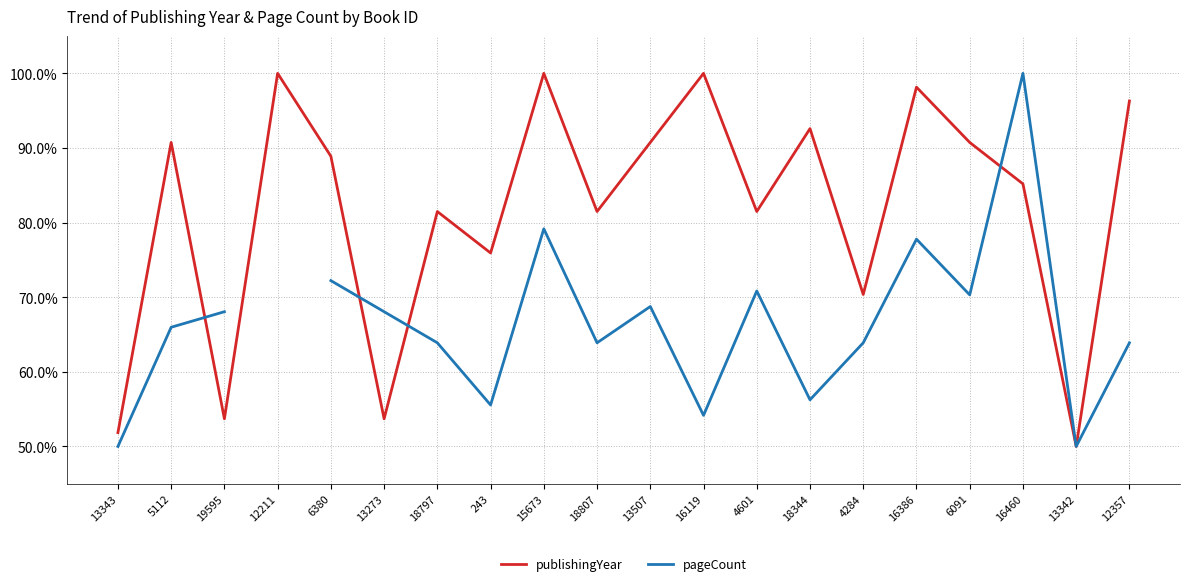

At which category is the sum across all series the highest?

16460